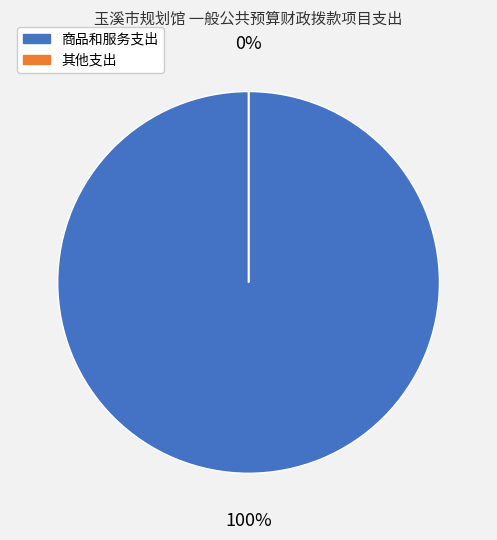

What is the largest slice in the pie chart?

商品和服务支出